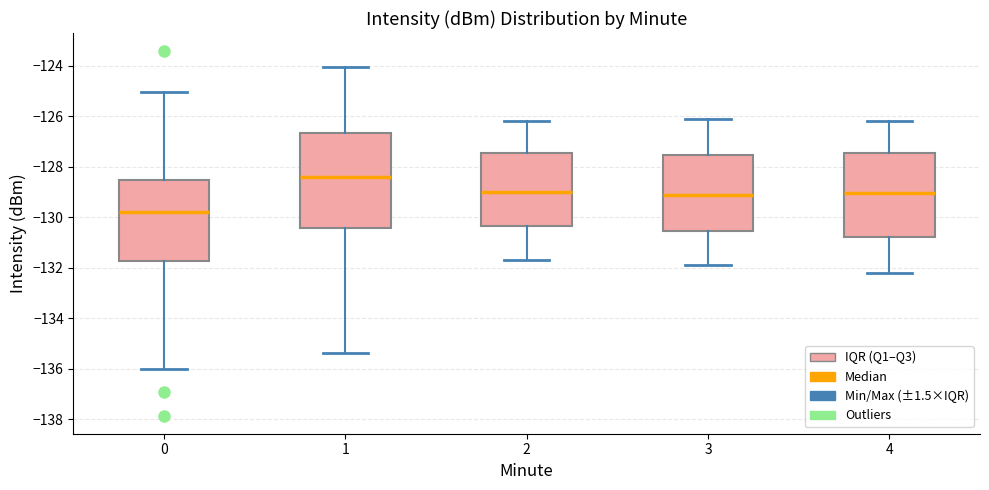

Which box has the lowest median line?

0